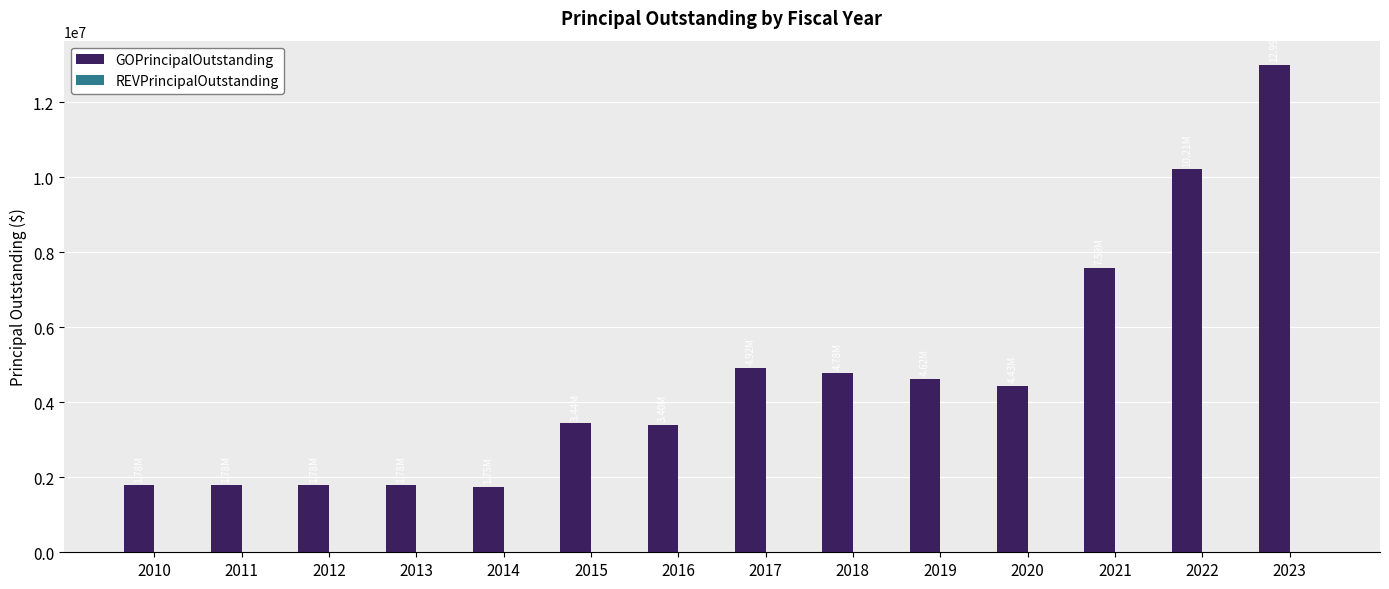

What is the change in value from 2012 to 2018?

+2995000